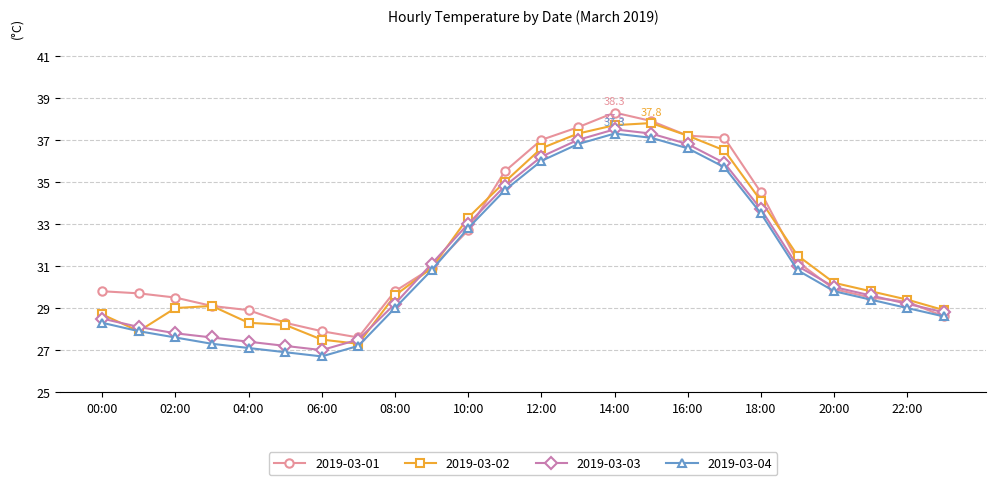

True or false: 2019-03-04 and 2019-03-03 cross at least once.

False